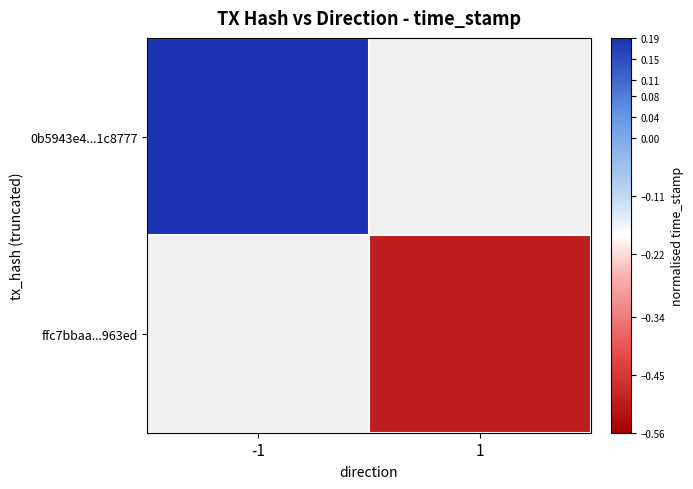

Which label corresponds to the largest value in the chart?

-1